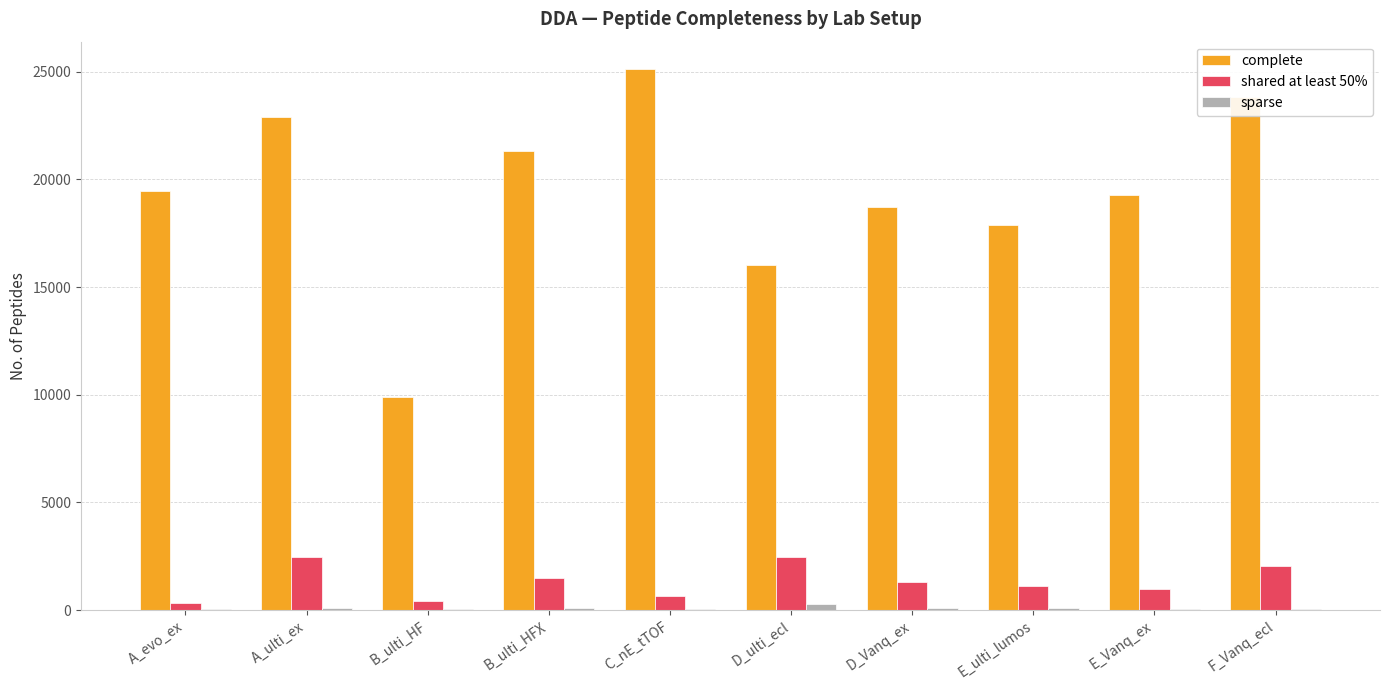

Which series changed the most between C_nE_tTOF and D_Vanq_ex?

complete